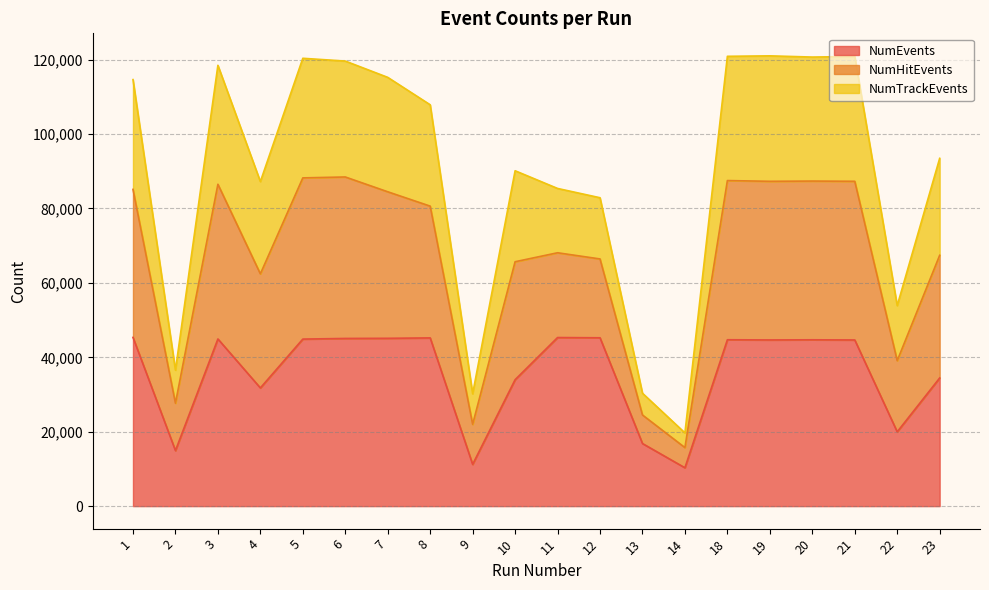

Where is the first local minimum for NumHitEvents?

2